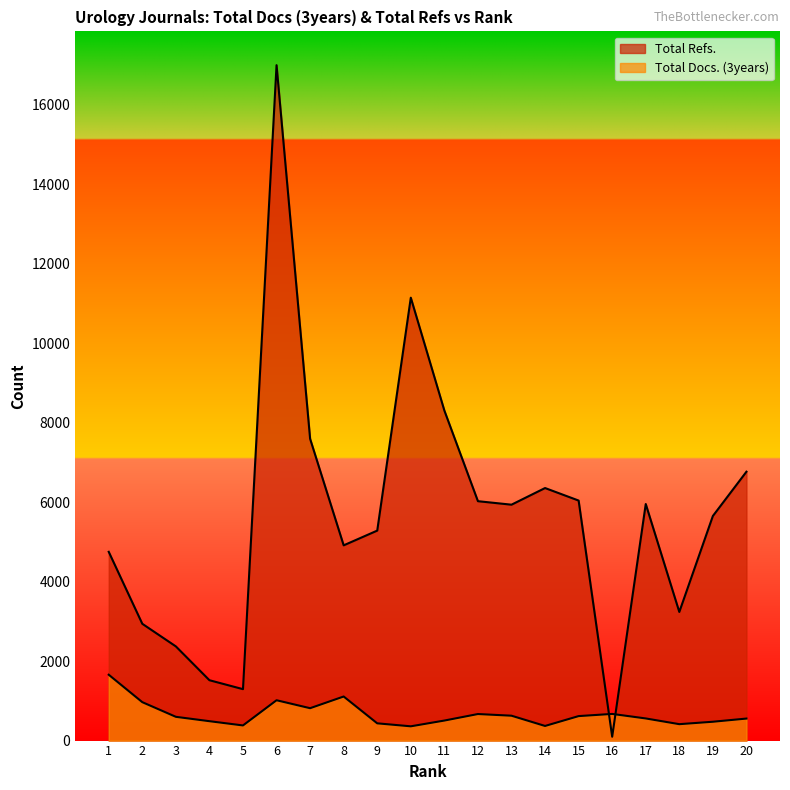

What value does the Total Refs. series have at 4, to the nearest 10?

1520